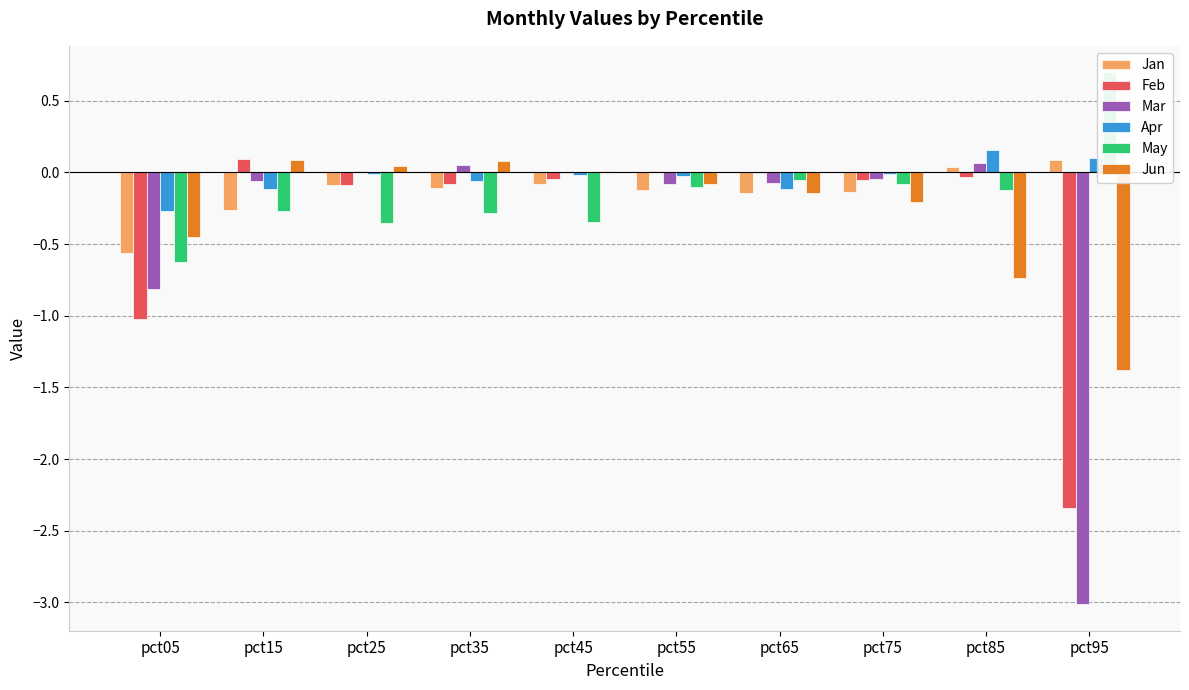

How many values in Apr are below zero?

8